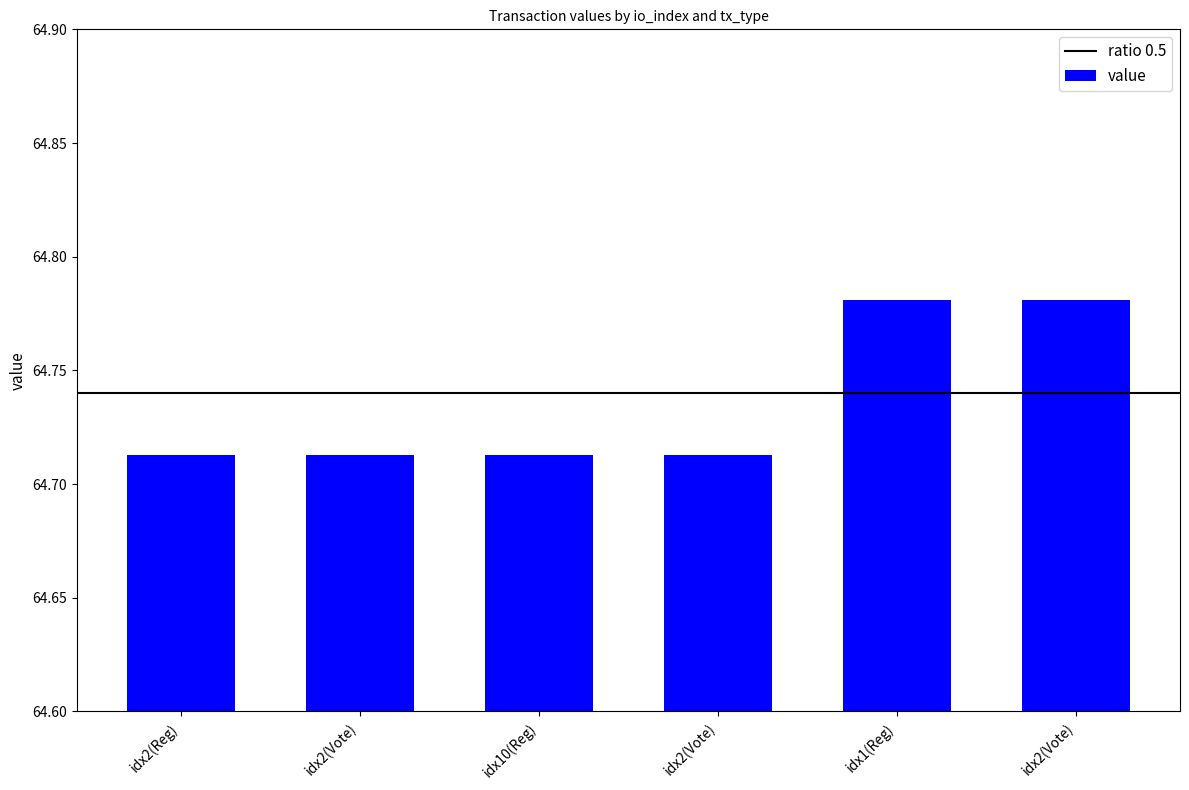

Does the chart contain any negative values?

No